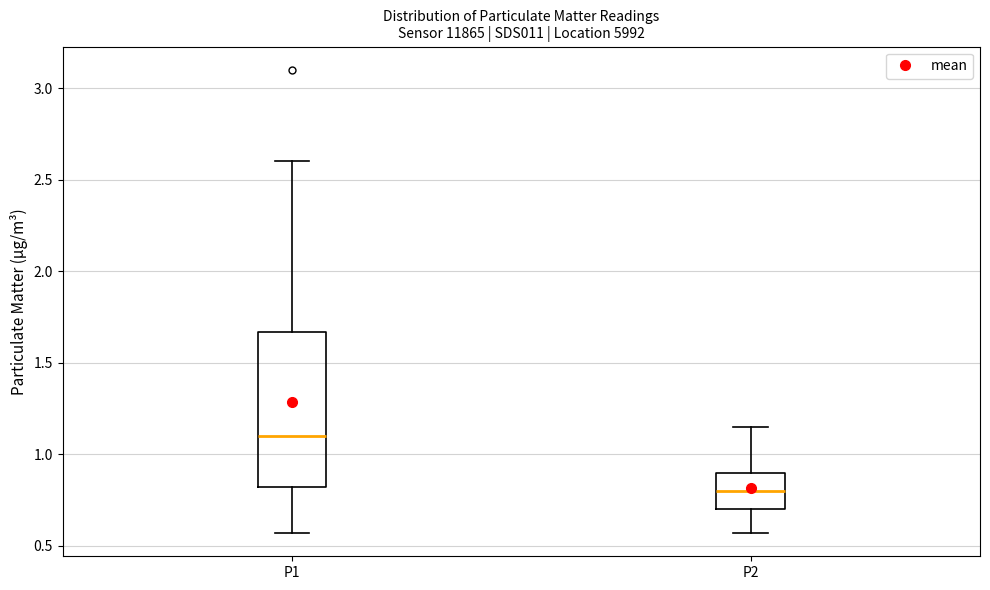

Reading left to right, read every box against the y-axis: the position of its median line, the range the box covers, and the ends of its whiskers. The values are not printed on the chart, so give them approximately, as read against the axis.

P1: median 1.10, box 0.80 to 1.65, whiskers 0.55 to 2.60
P2: median 0.80, box 0.70 to 0.90, whiskers 0.55 to 1.15